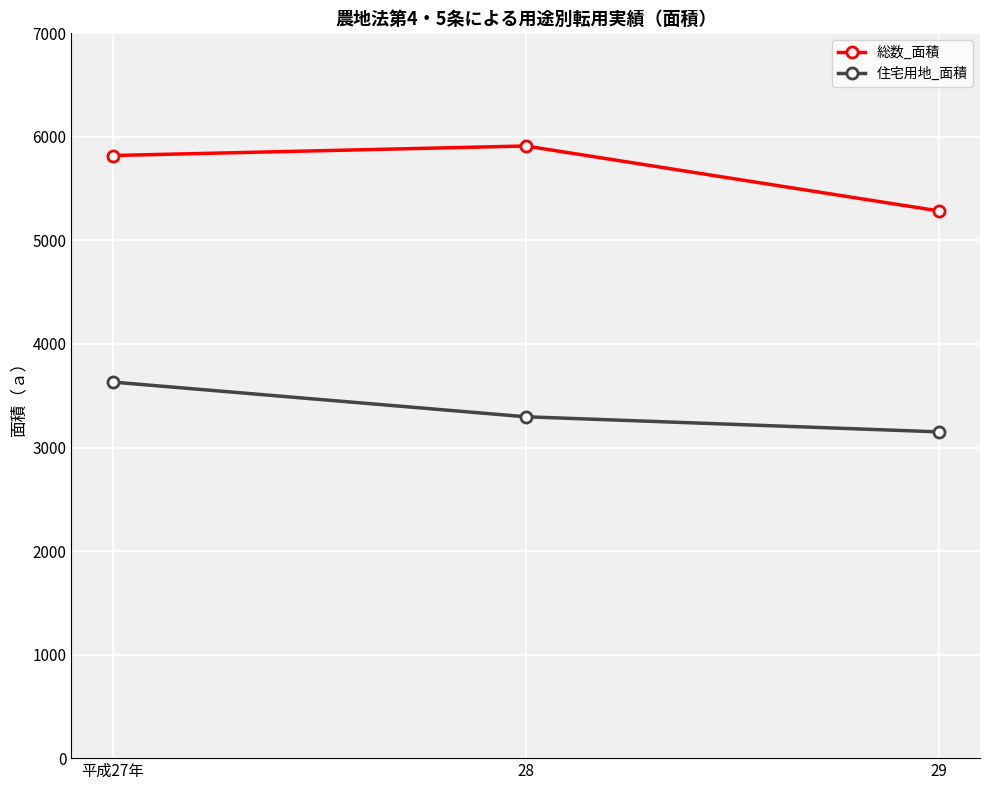

What is the total value across all series at 28?

9209